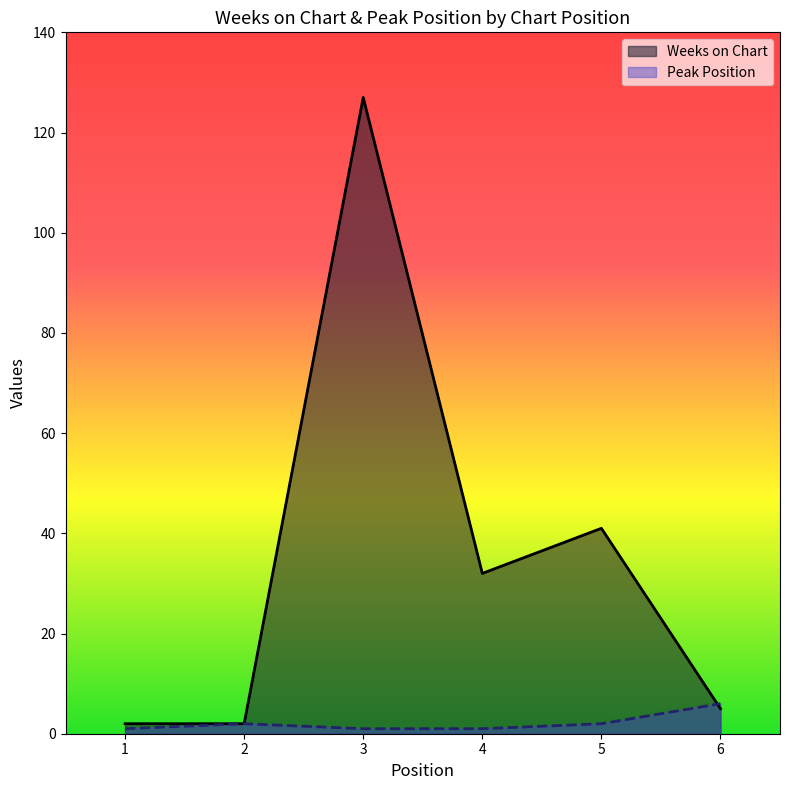

How many lines are shown in the chart?

2